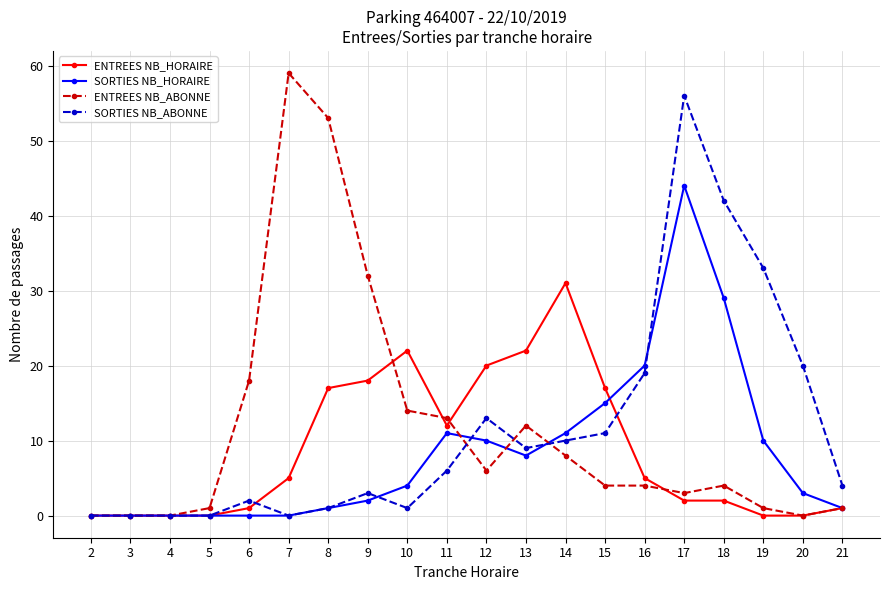

Reading left to right, transcribe all the data shown in this chart.

ENTREES NB_HORAIRE: 2=0	3=0	4=0	5=0	6=1	7=5	8=17	9=18	10=22	11=12	12=20	13=22	14=31	15=17	16=5	17=2	18=2	19=0	20=0	21=1
SORTIES NB_HORAIRE: 2=0	3=0	4=0	5=0	6=0	7=0	8=1	9=2	10=4	11=11	12=10	13=8	14=11	15=15	16=20	17=44	18=29	19=10	20=3	21=1
ENTREES NB_ABONNE: 2=0	3=0	4=0	5=1	6=18	7=59	8=53	9=32	10=14	11=13	12=6	13=12	14=8	15=4	16=4	17=3	18=4	19=1	20=0	21=1
SORTIES NB_ABONNE: 2=0	3=0	4=0	5=0	6=2	7=0	8=1	9=3	10=1	11=6	12=13	13=9	14=10	15=11	16=19	17=56	18=42	19=33	20=20	21=4